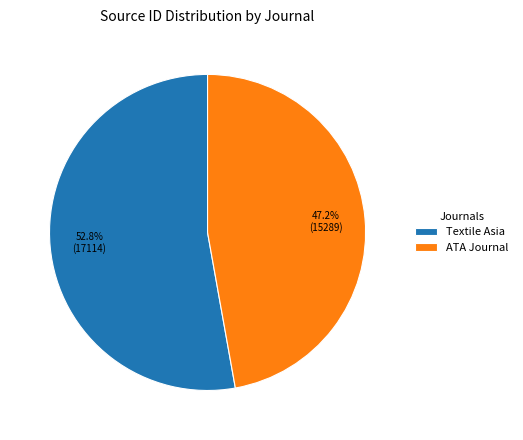

To the nearest percent, what portion does Textile Asia represent?

53%